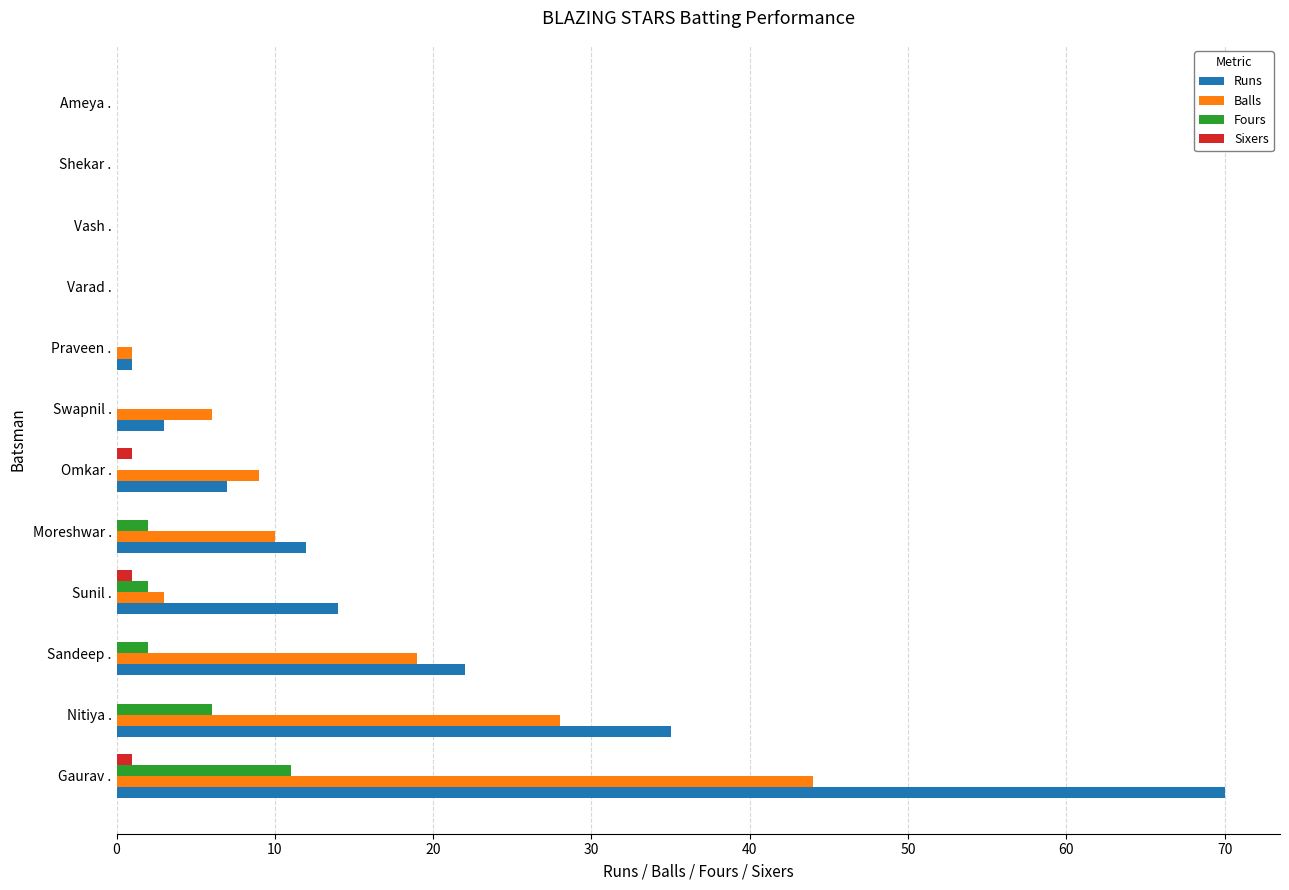

The Runs series shows 3 at Omkar .. True or false?

False